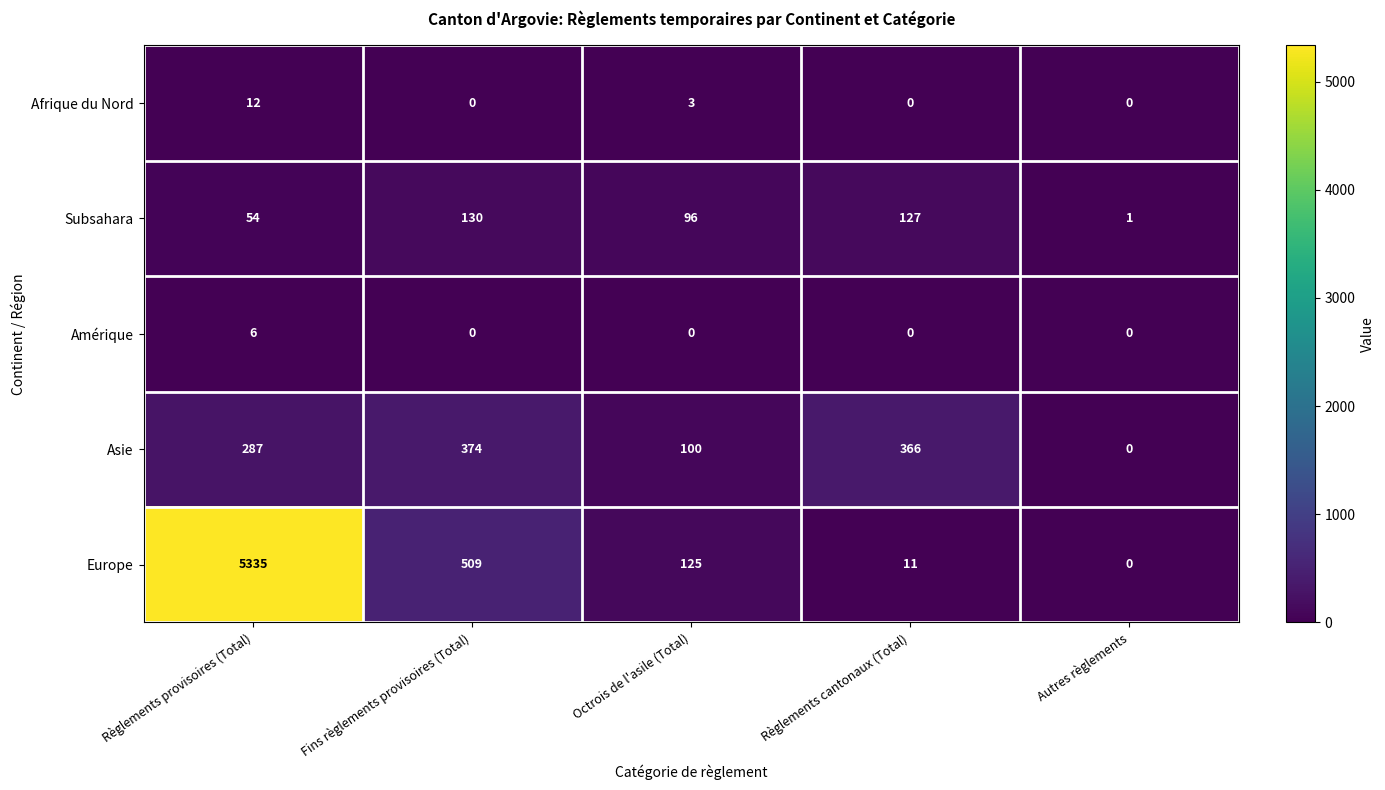

Reading left to right, what are all the values shown in this chart?

Afrique du Nord: Règlements provisoires (Total)=12	Fins règlements provisoires (Total)=0	Octrois de l'asile (Total)=3	Règlements cantonaux (Total)=0	Autres règlements=0
Subsahara: Règlements provisoires (Total)=54	Fins règlements provisoires (Total)=130	Octrois de l'asile (Total)=96	Règlements cantonaux (Total)=127	Autres règlements=1
Amérique: Règlements provisoires (Total)=6	Fins règlements provisoires (Total)=0	Octrois de l'asile (Total)=0	Règlements cantonaux (Total)=0	Autres règlements=0
Asie: Règlements provisoires (Total)=287	Fins règlements provisoires (Total)=374	Octrois de l'asile (Total)=100	Règlements cantonaux (Total)=366	Autres règlements=0
Europe: Règlements provisoires (Total)=5335	Fins règlements provisoires (Total)=509	Octrois de l'asile (Total)=125	Règlements cantonaux (Total)=11	Autres règlements=0